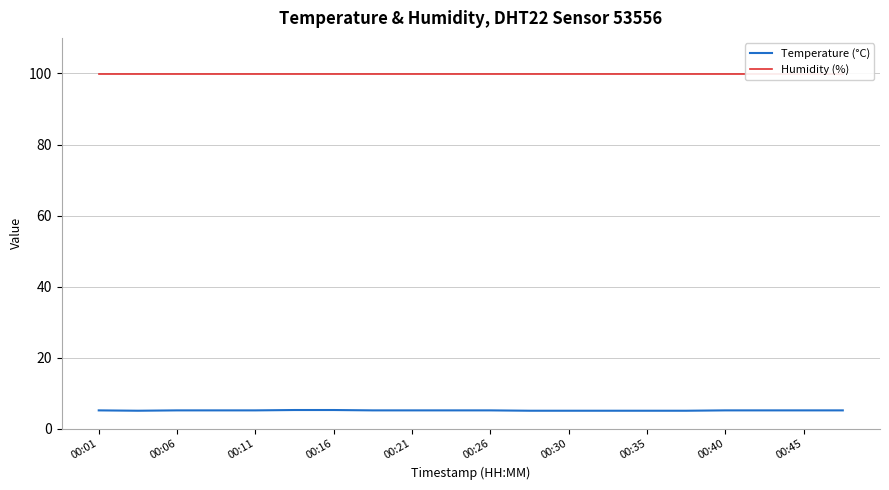

List the series in order of their peak value, lowest first.

Temperature (°C), Humidity (%)